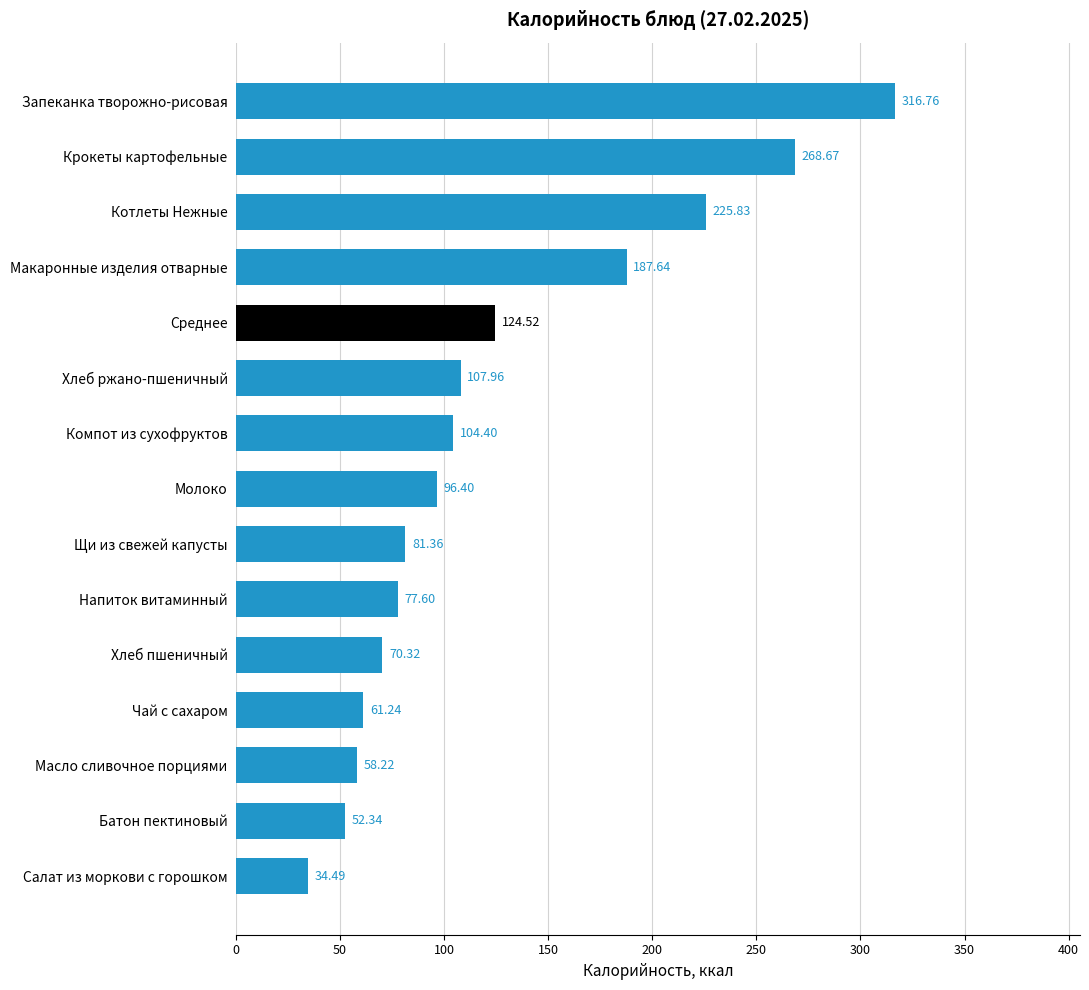

How many data points does each series have?

15